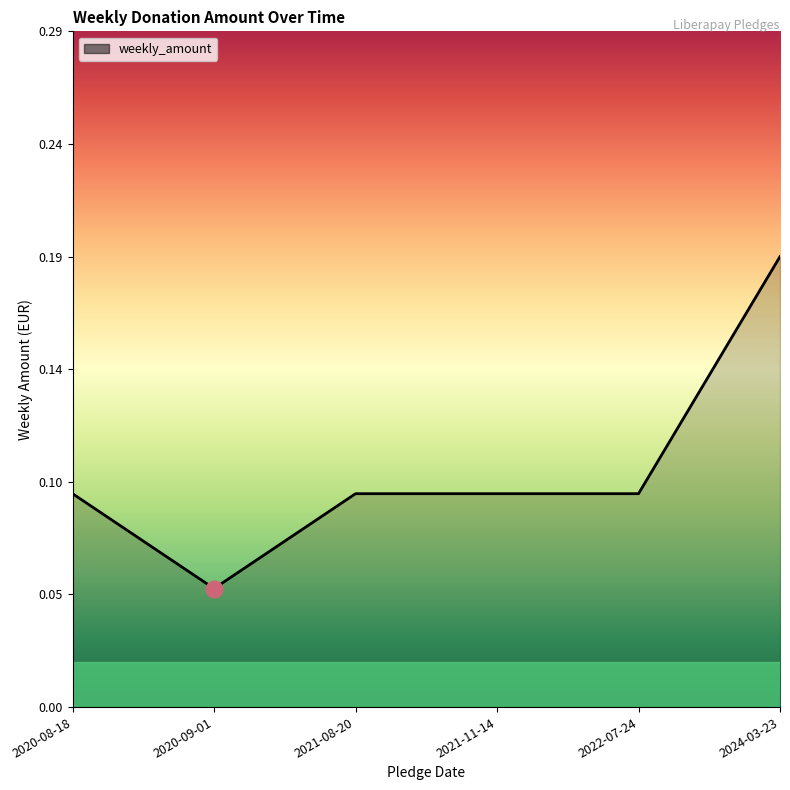

Where is the first local minimum?

2020-09-01